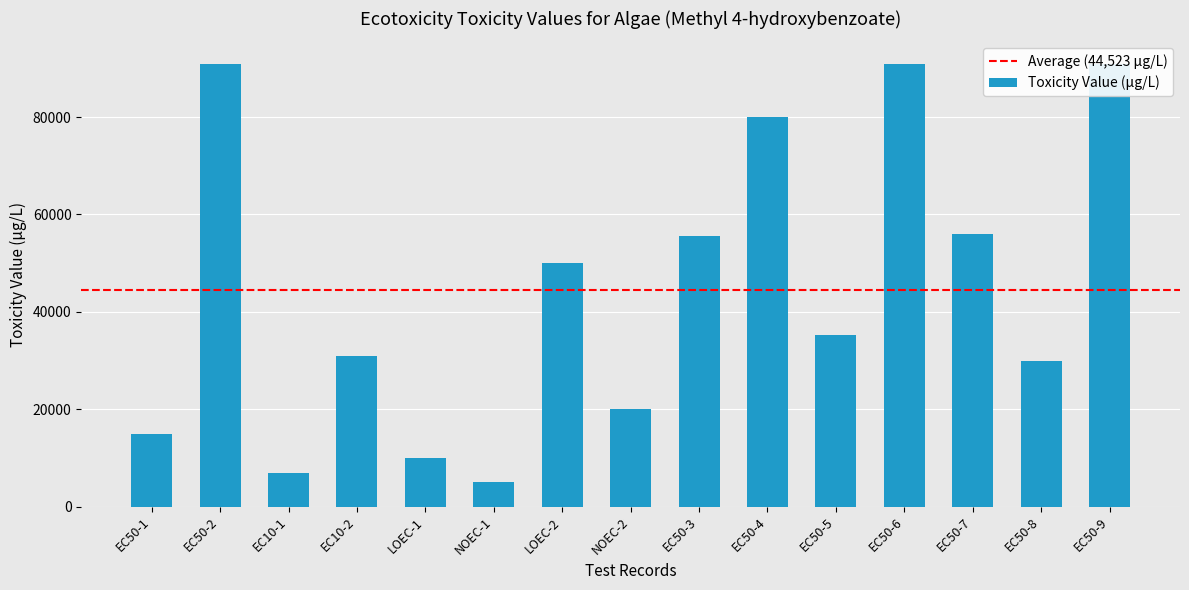

Reading left to right, transcribe all the data shown in this chart.

15000	91000	7000	31000	10000	5000	50000	20000	55600	80000	35250	91000	56000	30000	91000